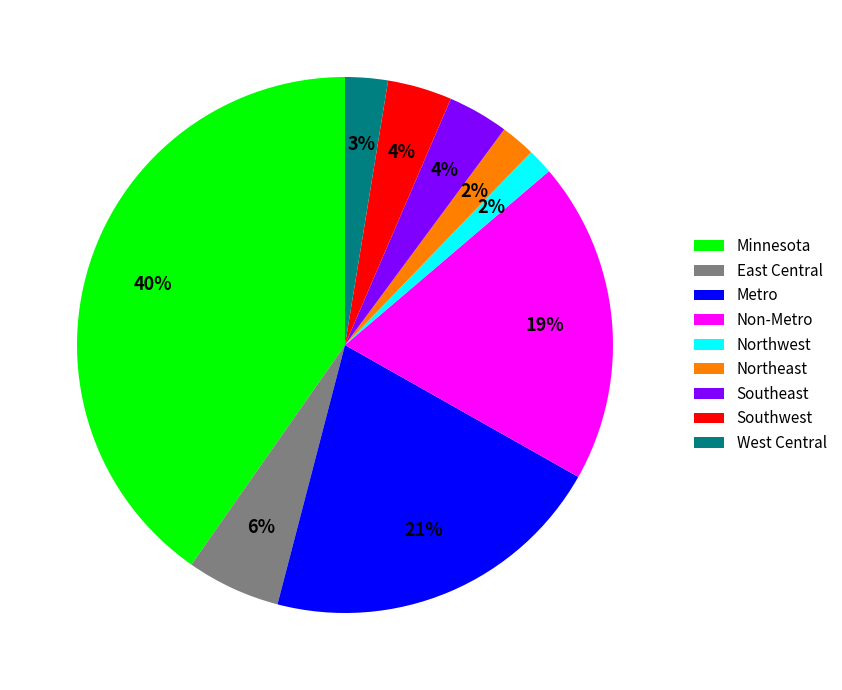

What percentage is the Northeast slice, to the nearest percent?

2%